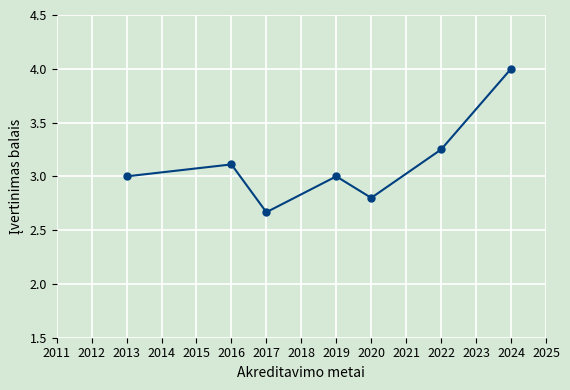

What is the maximum value shown in the chart?

4.0